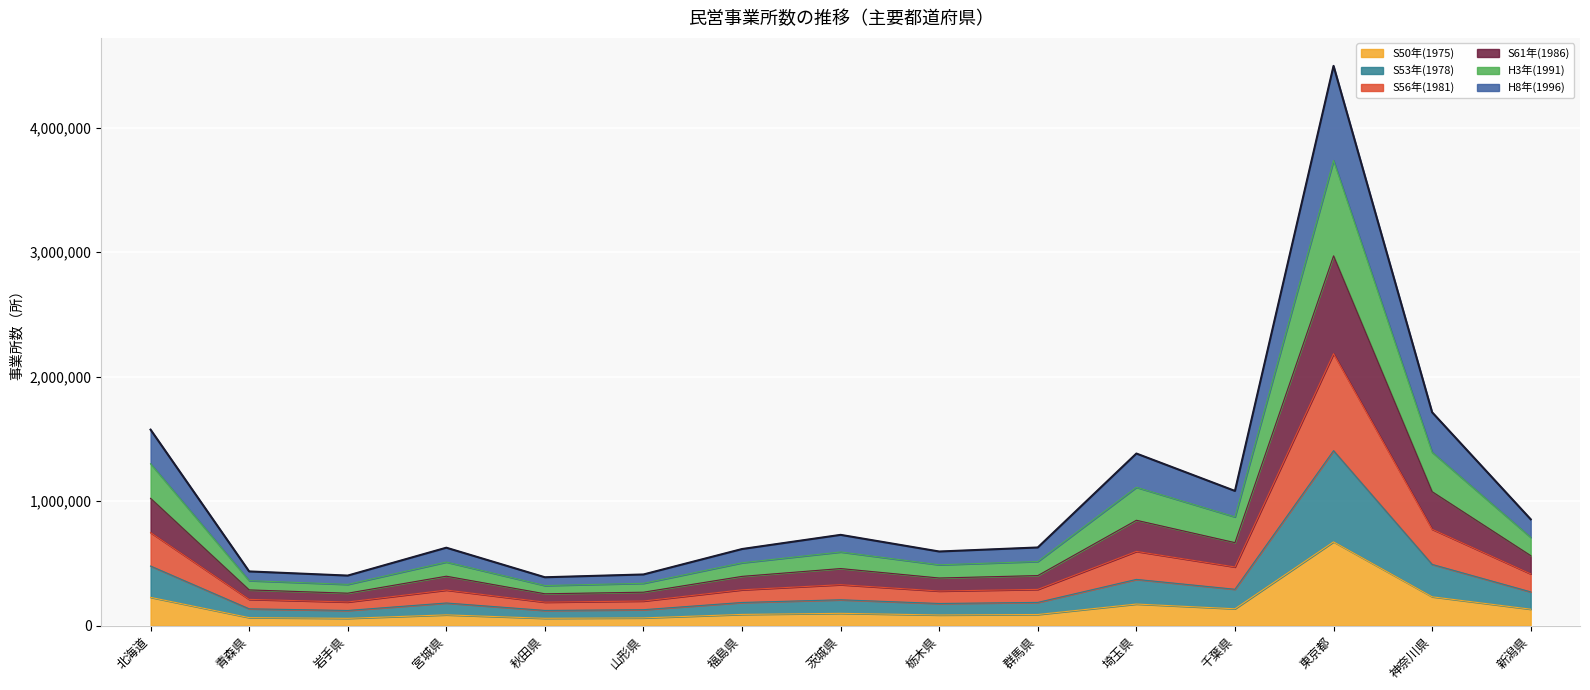

Between 宮城県 and 群馬県, which series saw the biggest shift?

S53年(1978)